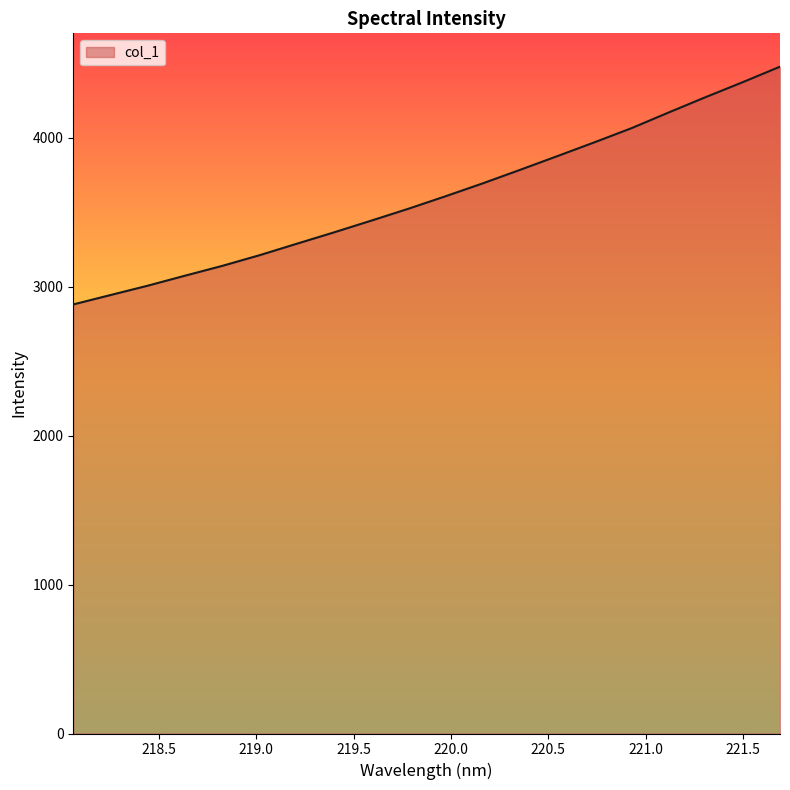

What is the sum of all values?

72174.7